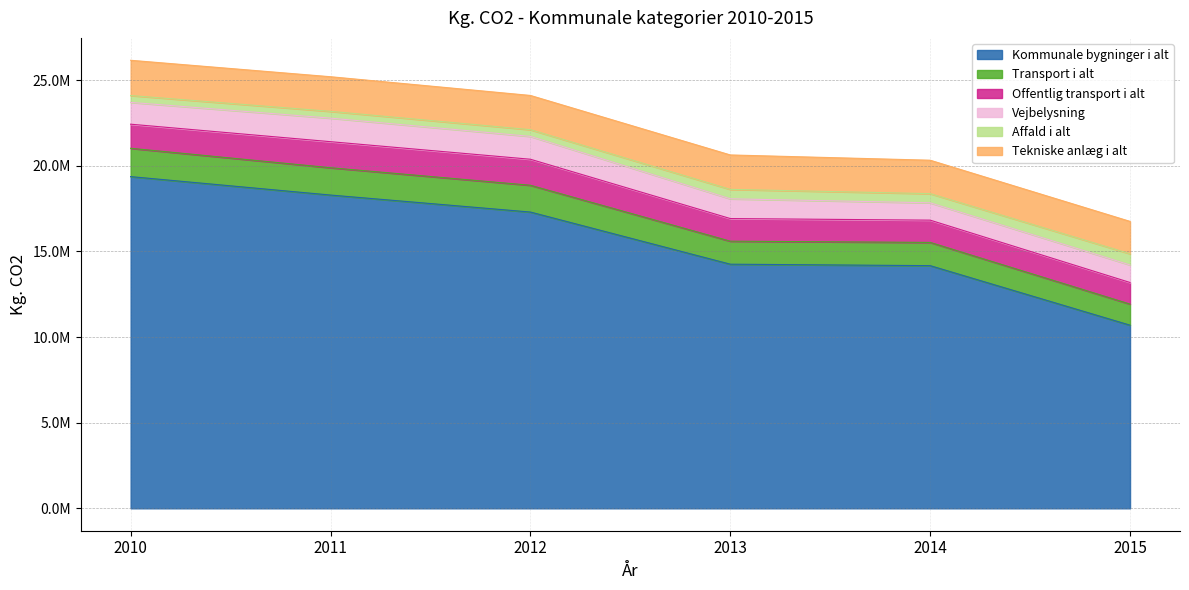

Between Transport i alt and Vejbelysning, which series saw the biggest shift?

2010